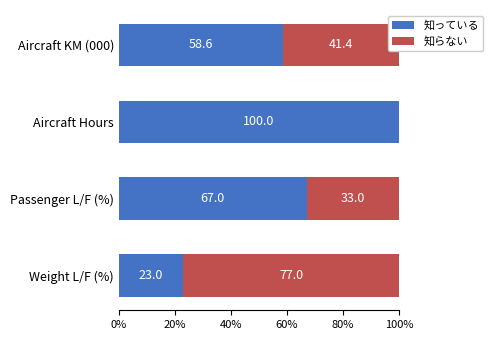

Which category has the highest value in the 知っている series?

Aircraft Hours